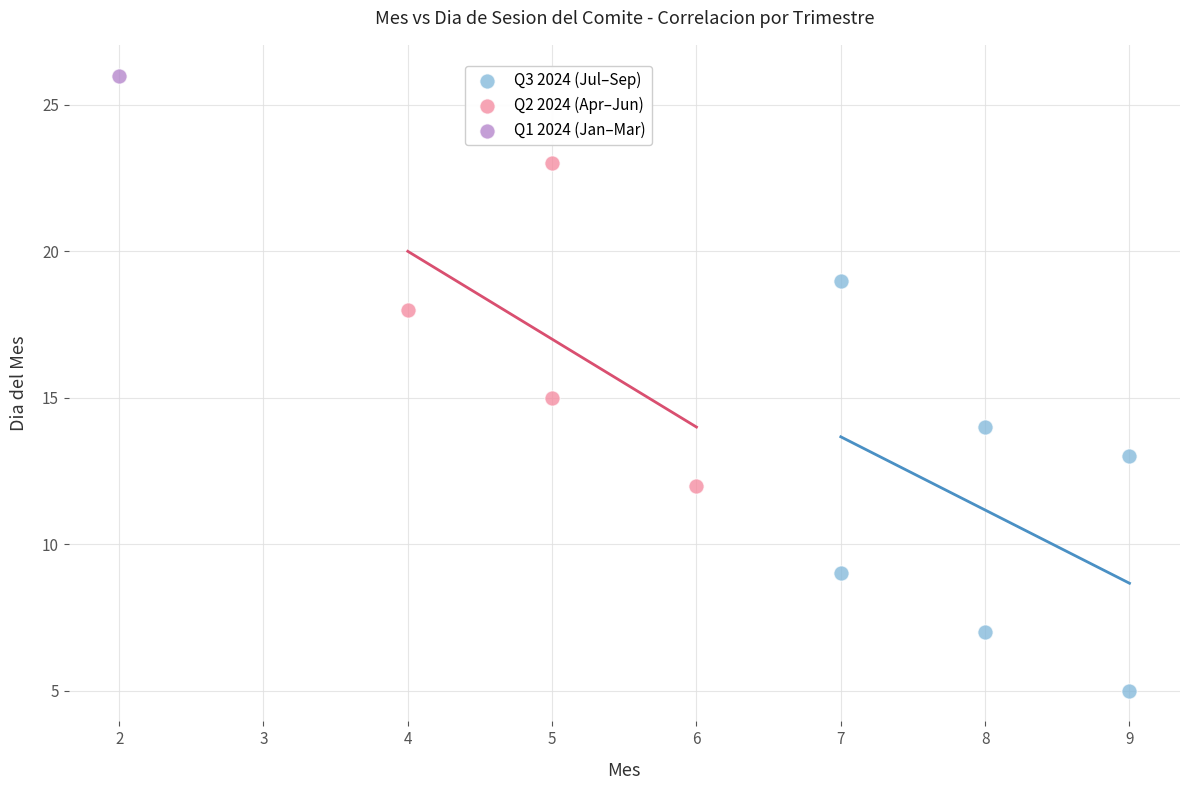

What are all the series names shown in the legend?

Q3 2024 (Jul–Sep), Q2 2024 (Apr–Jun), Q1 2024 (Jan–Mar)